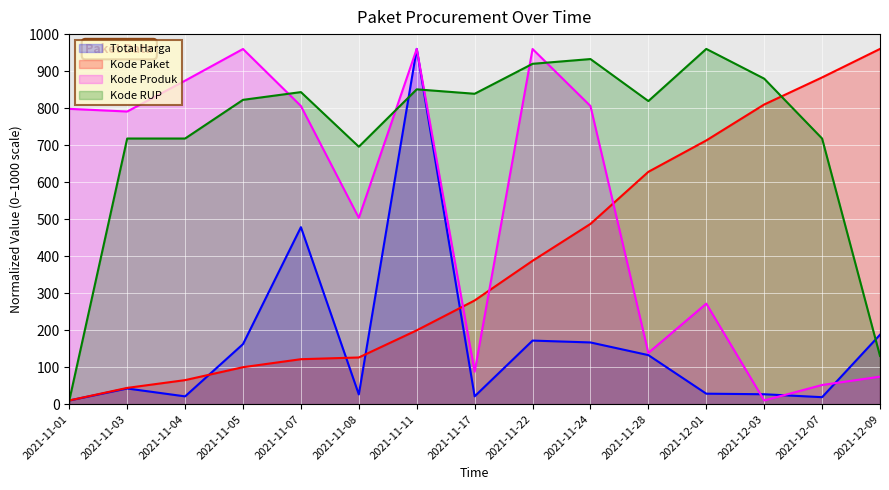

Does the chart display data point markers on the line(s)?

No